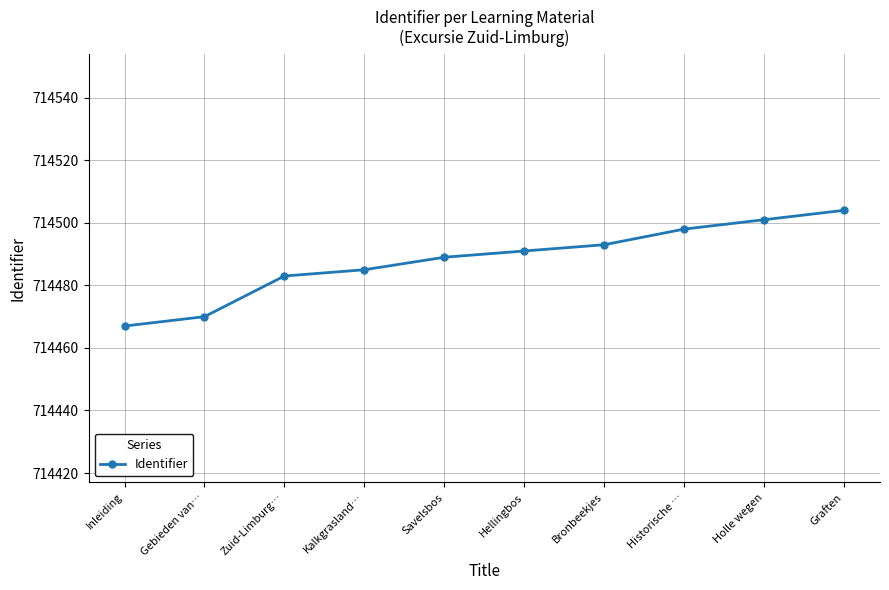

Is it true that the value at Holle wegen is 714501?

True